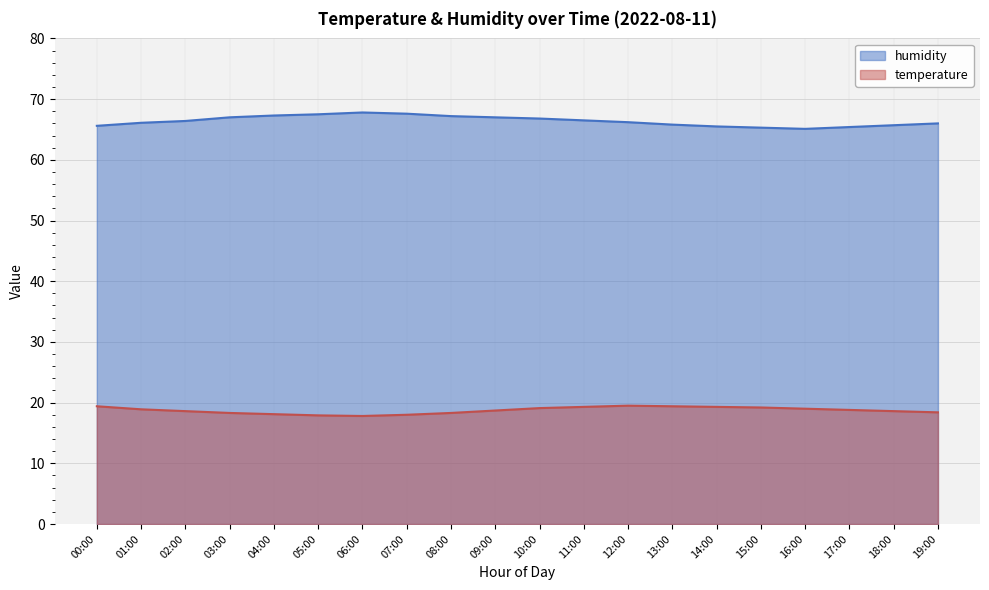

What is the sum of all humidity values?

1327.8